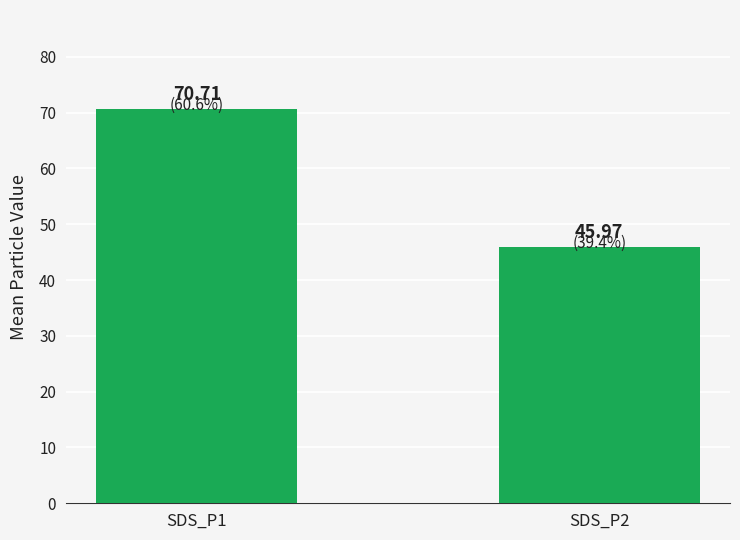

What is the change in value from SDS_P1 to SDS_P2?

-24.7